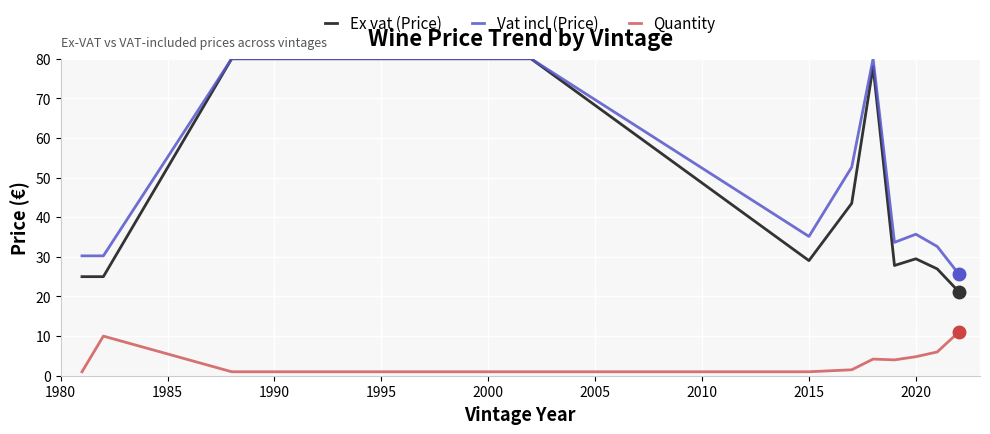

True or false: Vat incl (Price) and Quantity cross at least once.

False